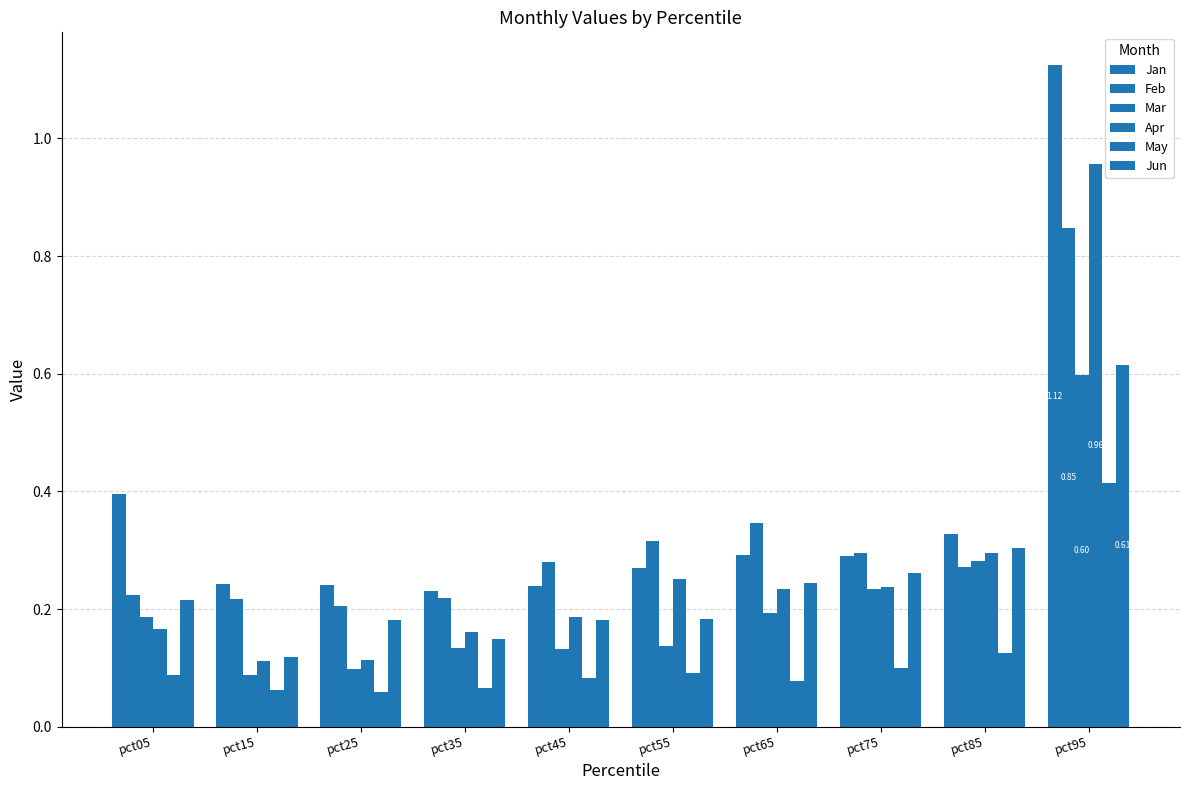

How many distinct data groups are displayed?

6